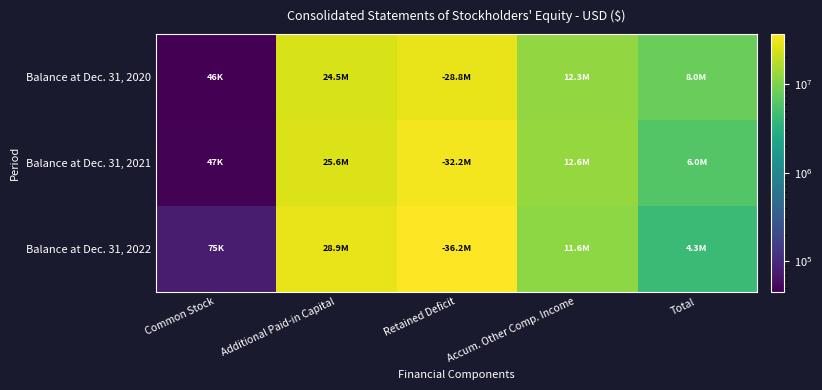

Reading right to left, what are all the values shown in this chart?

Balance at Dec. 31, 2020: Total=8004531	Accum. Other Comp. Income=12345446	Retained Deficit=28839179	Additional Paid-in Capital=24452684	Common Stock=45580
Balance at Dec. 31, 2021: Total=6017881	Accum. Other Comp. Income=12563829	Retained Deficit=32238655	Additional Paid-in Capital=25645367	Common Stock=47340
Balance at Dec. 31, 2022: Total=4289998	Accum. Other Comp. Income=11573065	Retained Deficit=36211496	Additional Paid-in Capital=28853520	Common Stock=74909